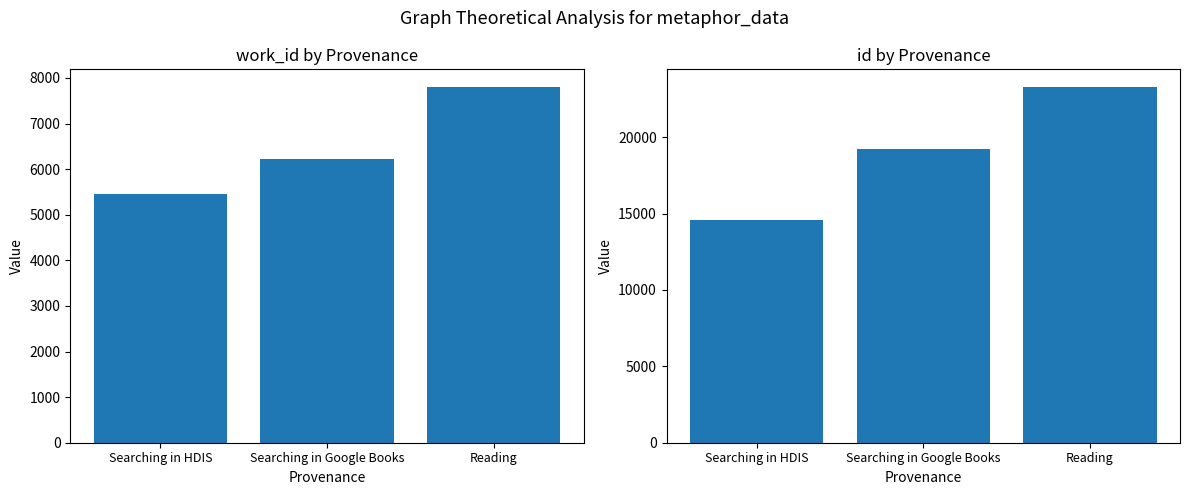

What is the label of the 2nd bar from the right?

Searching in Google Books